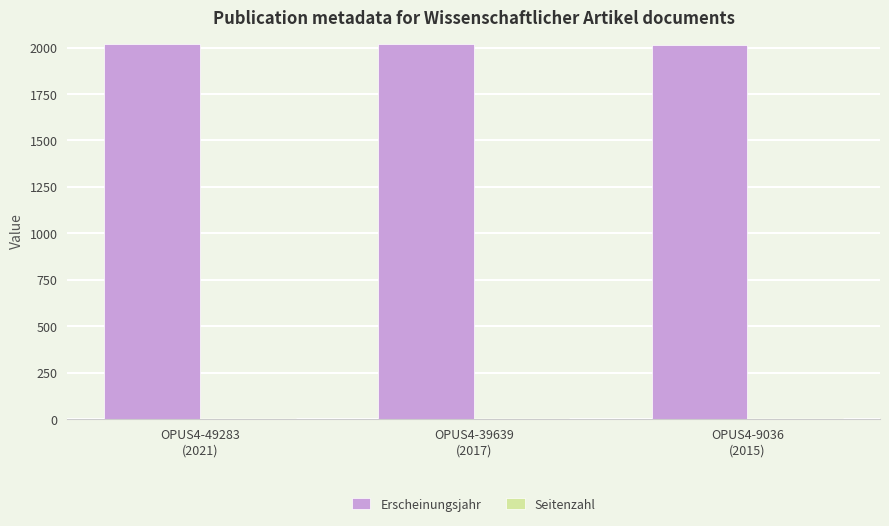

What is the maximum value shown in the chart?

2021